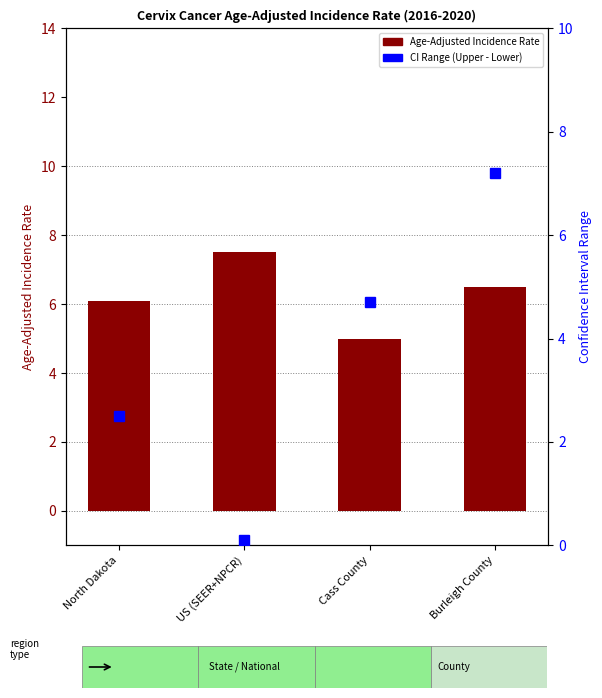

What is the label of the 3rd bar from the right?

US (SEER+NPCR)